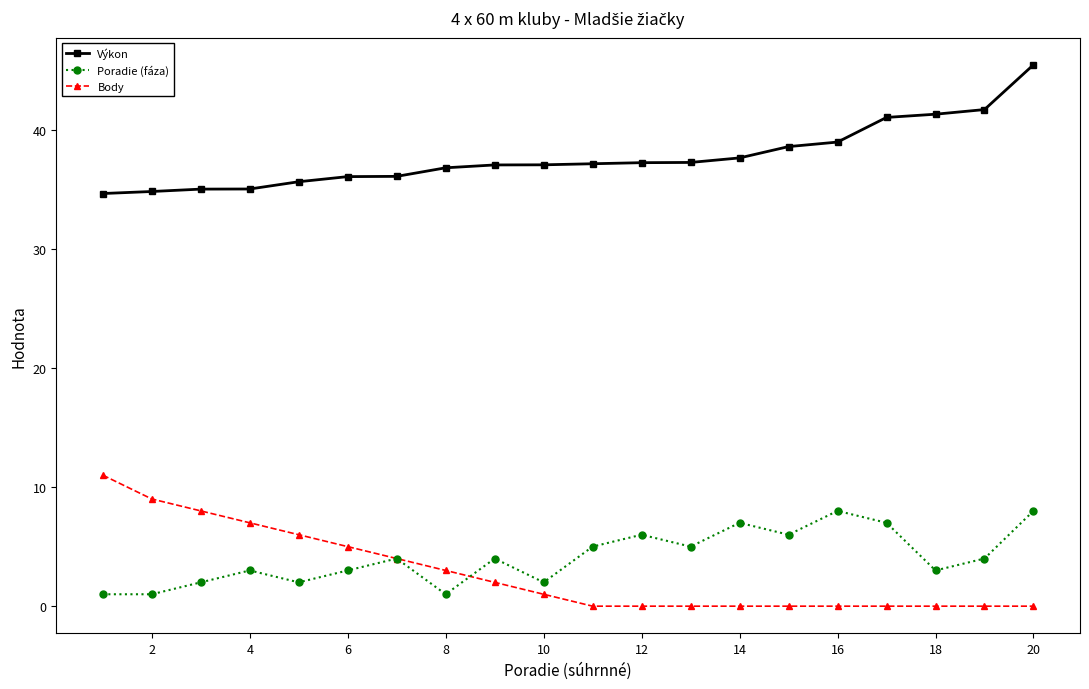

What are all the series names shown in the legend?

Výkon, Poradie (fáza), Body